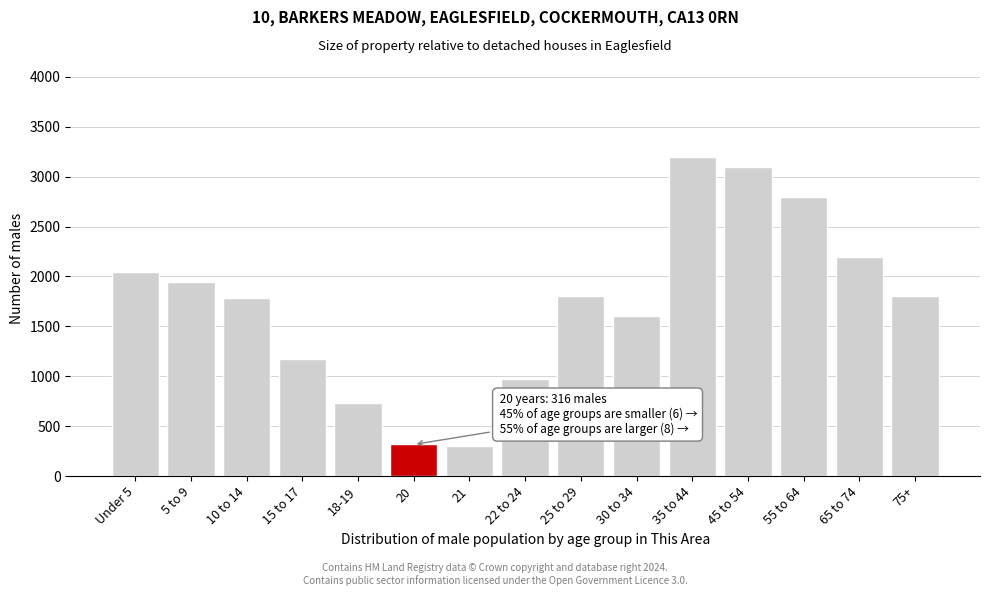

Is it true that the value at 5 to 9 is 1941?

True